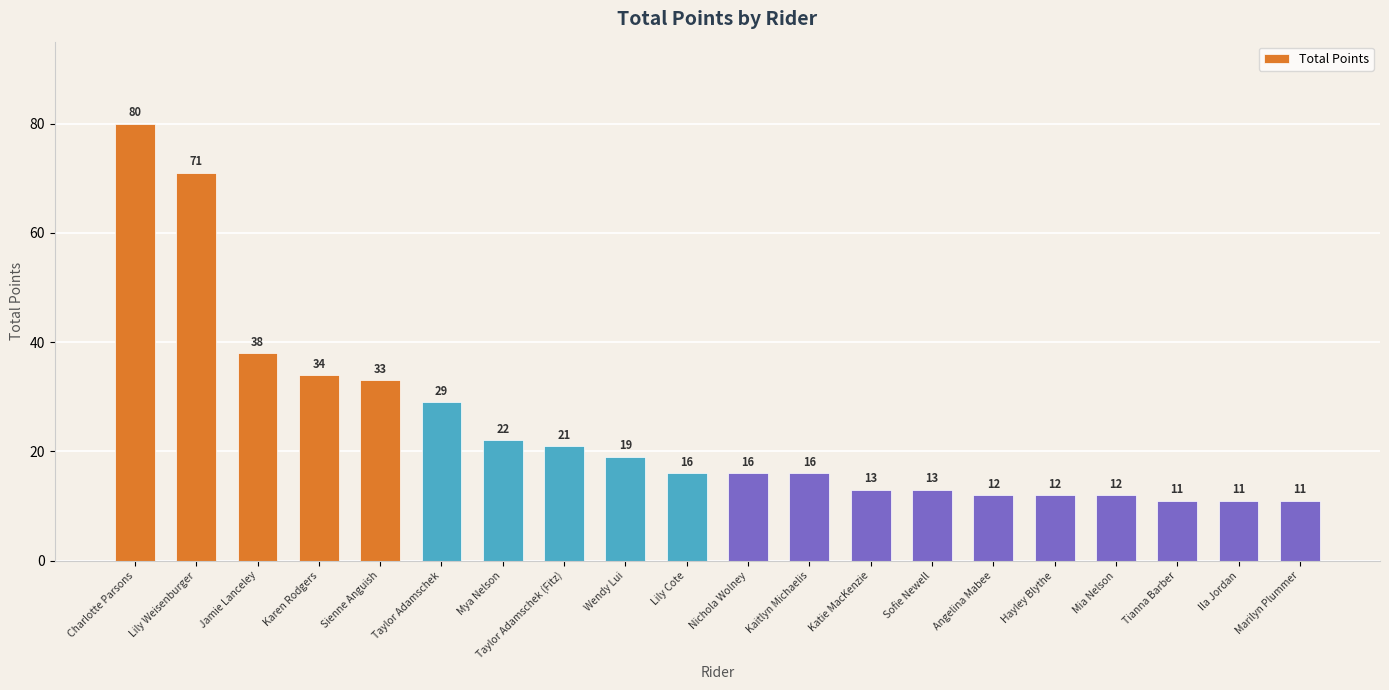

The value at Tianna Barber is 19. True or false?

False